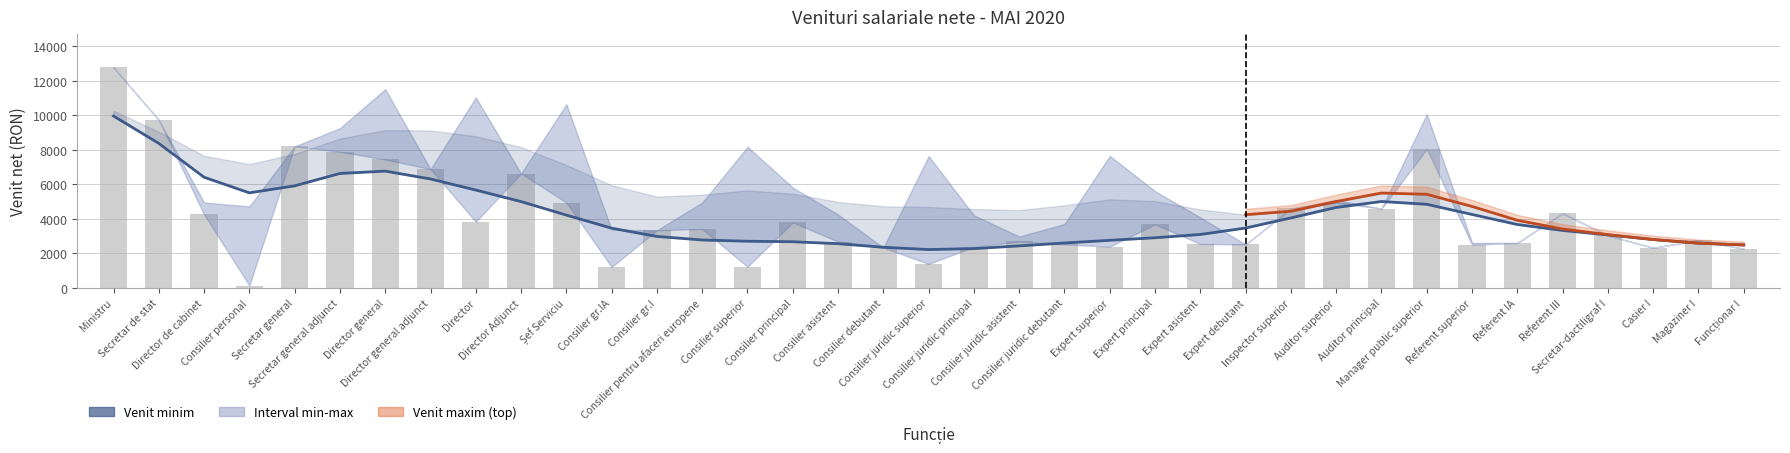

Where does the Venit minim (bare) series first go above 3345?

Ministru